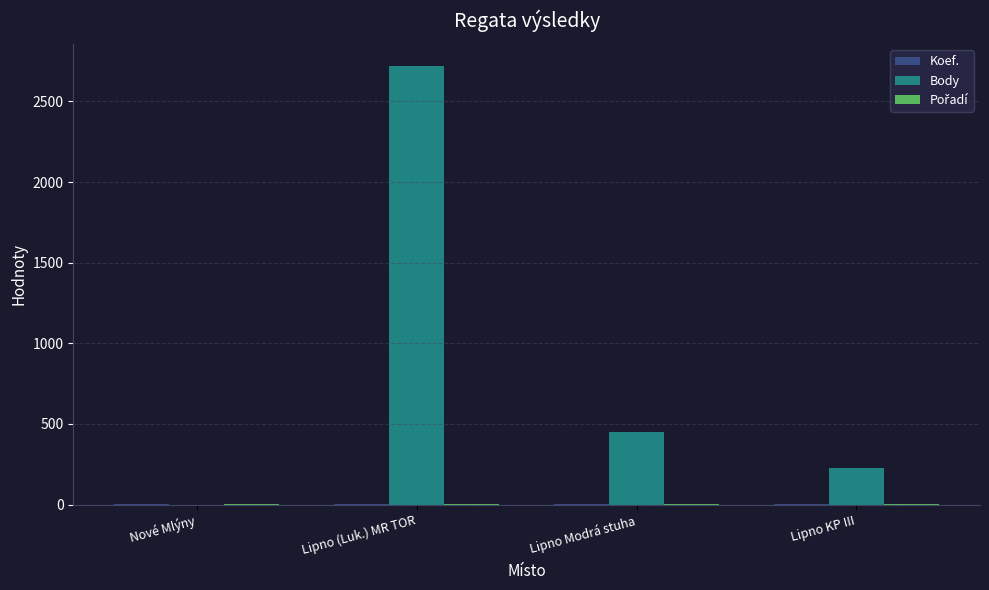

What is the maximum value shown in the chart?

2719